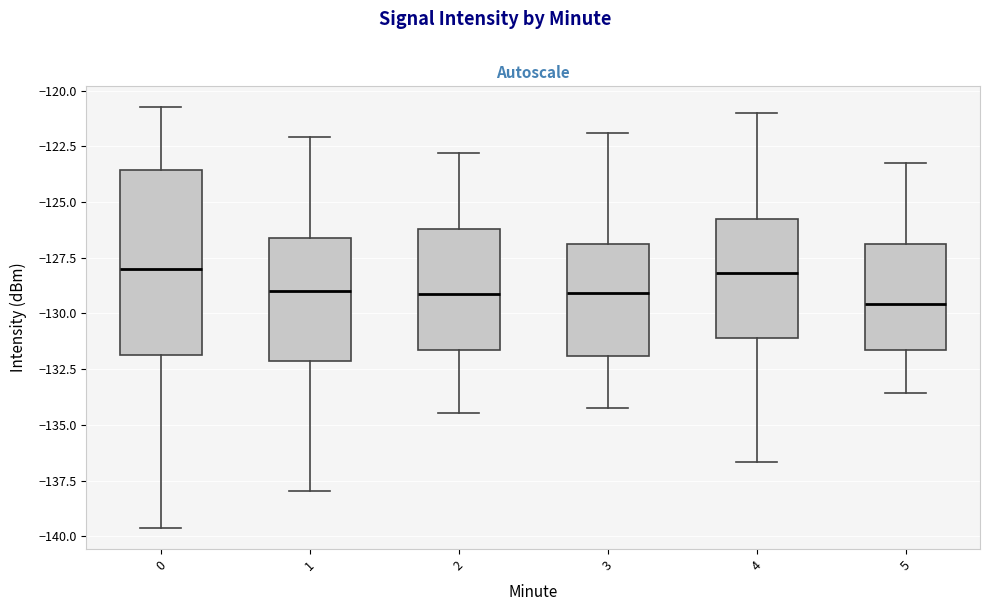

Reading left to right, read every box against the y-axis: the position of its median line, the range the box covers, and the ends of its whiskers. The values are not printed on the chart, so give them approximately, as read against the axis.

0: median -128.0, box -132.0 to -123.5, whiskers -139.5 to -121.0
1: median -129.0, box -132.0 to -126.5, whiskers -138.0 to -122.0
2: median -129.0, box -131.5 to -126.0, whiskers -134.5 to -123.0
3: median -129.0, box -132.0 to -127.0, whiskers -134.0 to -122.0
4: median -128.0, box -131.0 to -126.0, whiskers -136.5 to -121.0
5: median -129.5, box -131.5 to -127.0, whiskers -133.5 to -123.0